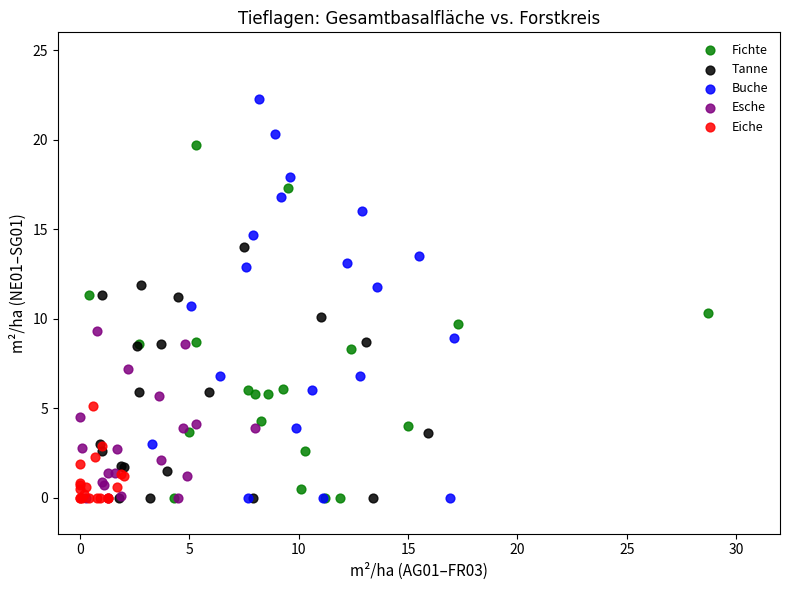

Which series contains the highest Y value?

Buche